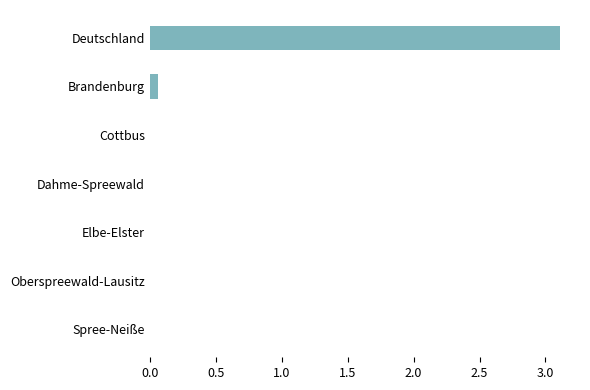

What is the average value?

0.5